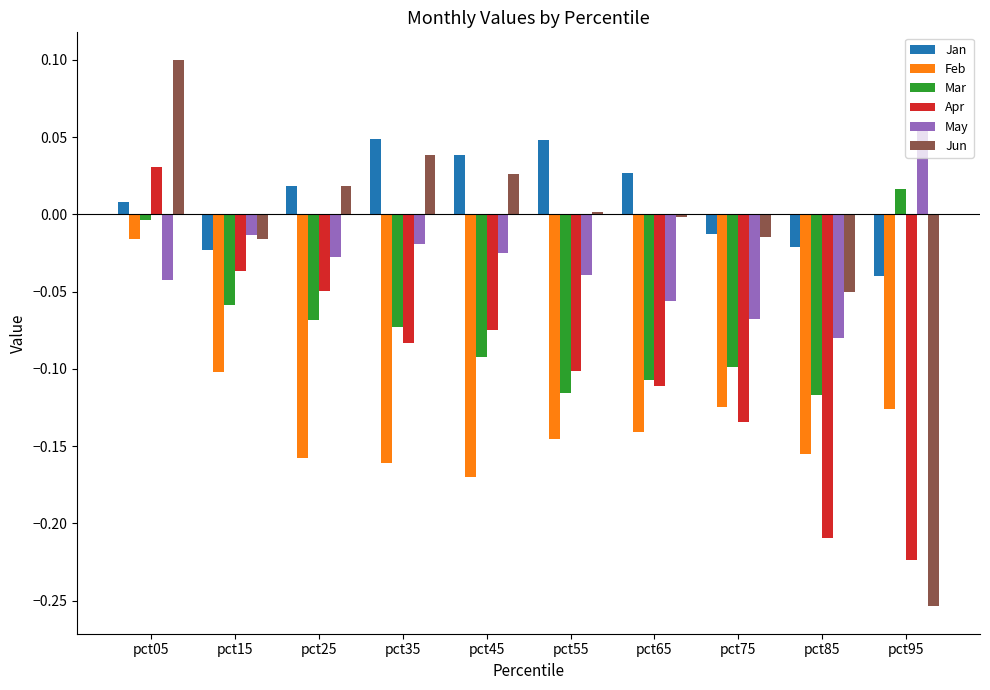

Which category has the lowest value in the Feb series?

pct45